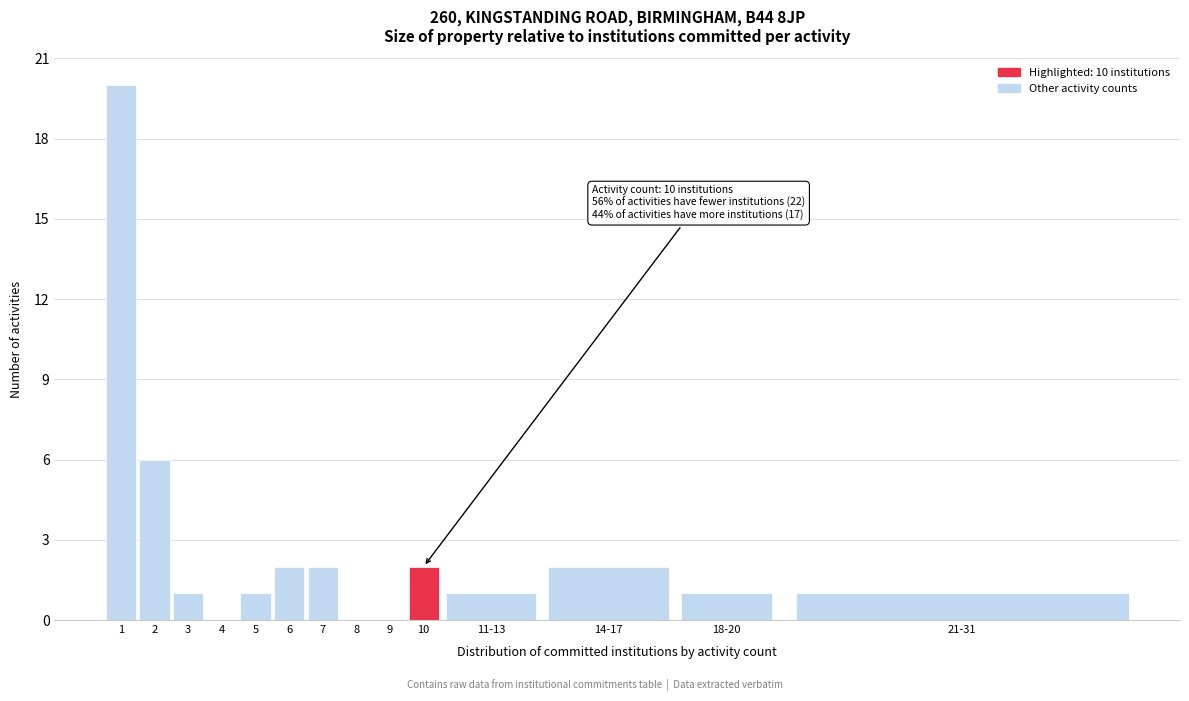

Reading left to right, transcribe all the data shown in this chart.

1=20	2=6	3=1	4=0	5=1	6=2	7=2	8=0	9=0	10=2	11-13=1	14-17=2	18-20=1	21-31=1